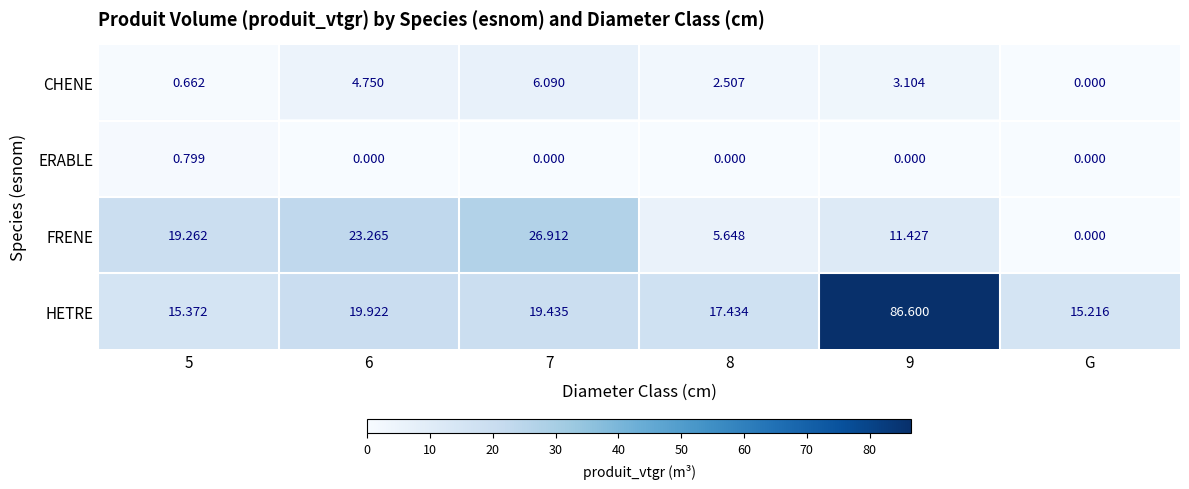

At how many categories does at least one series exceed 69?

1